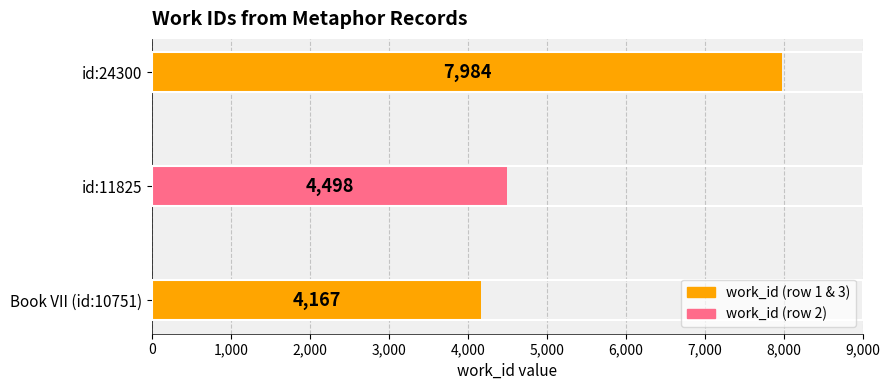

What value does the data have at id:11825, to the nearest 100?

4500